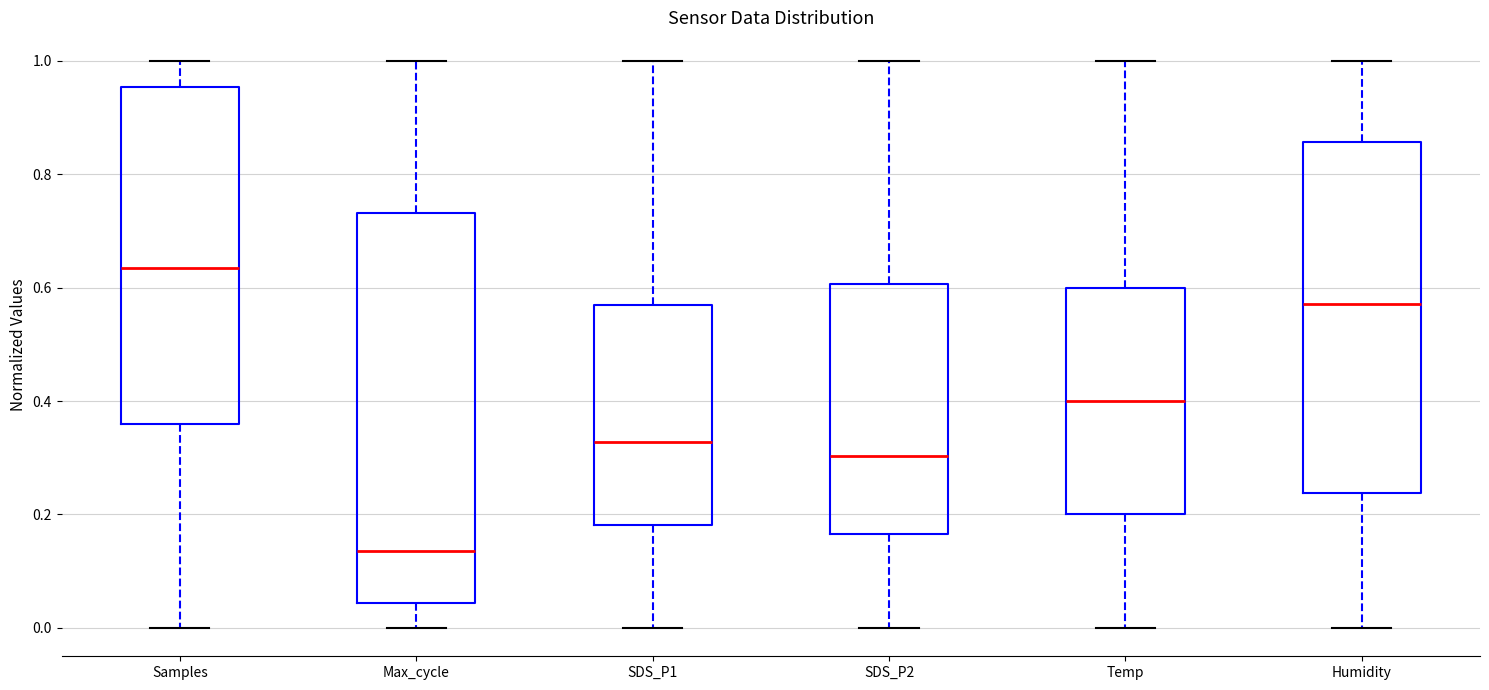

Comparing the boxes themselves (not the whiskers), which one is the tallest?

Max_cycle